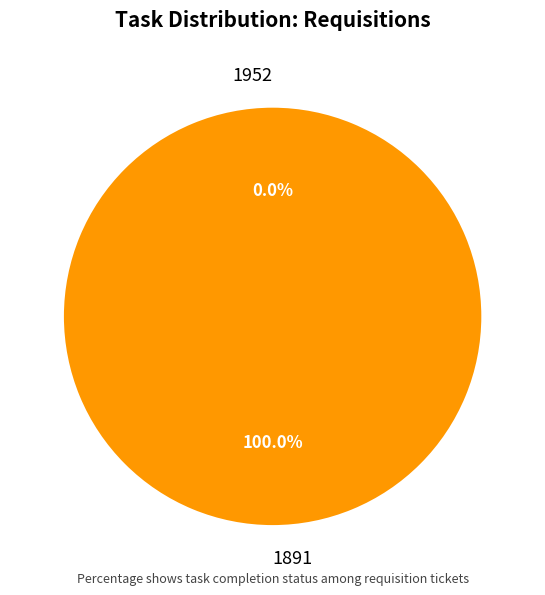

What is the total percentage of 1952 and 1891?

100.0%